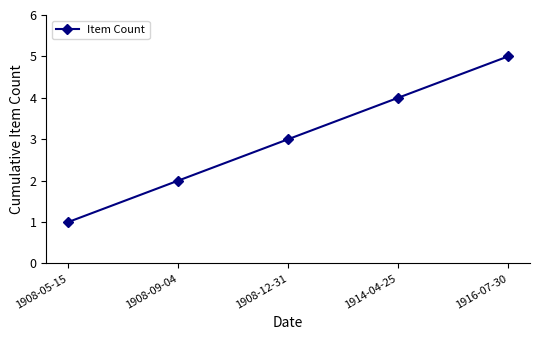

At which category does the chart reach its minimum across all series?

1908-05-15